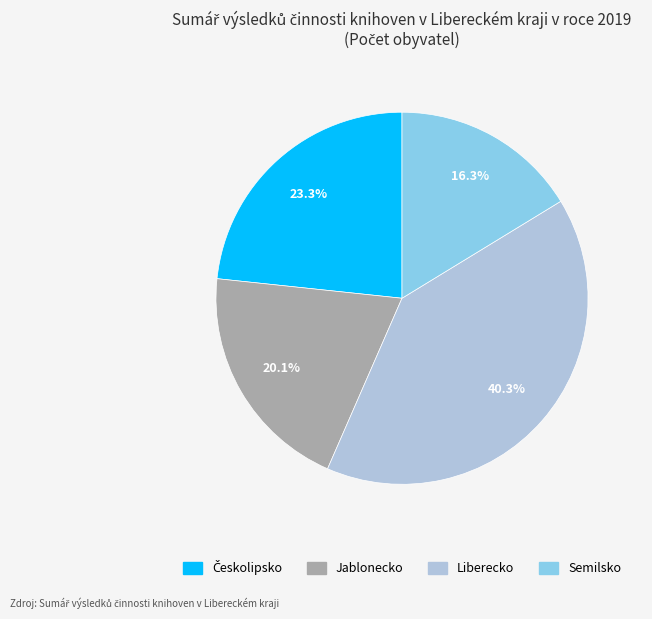

What percentage is the Liberecko slice, to the nearest percent?

40%